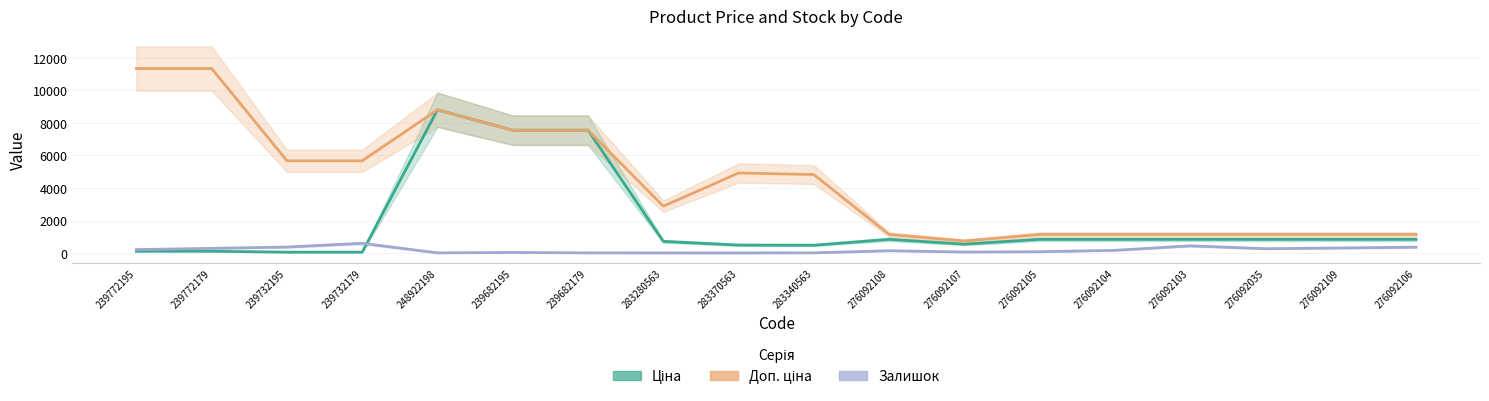

Rank the series at 239682179 from lowest to highest value.

Залишок, Ціна, Доп. ціна